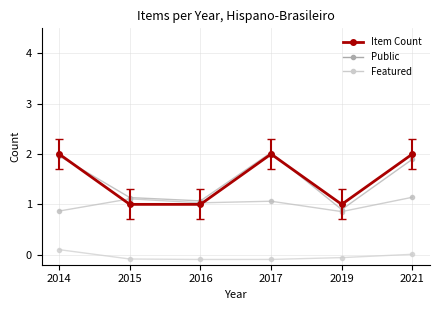

What is the minimum value shown in the chart?

1